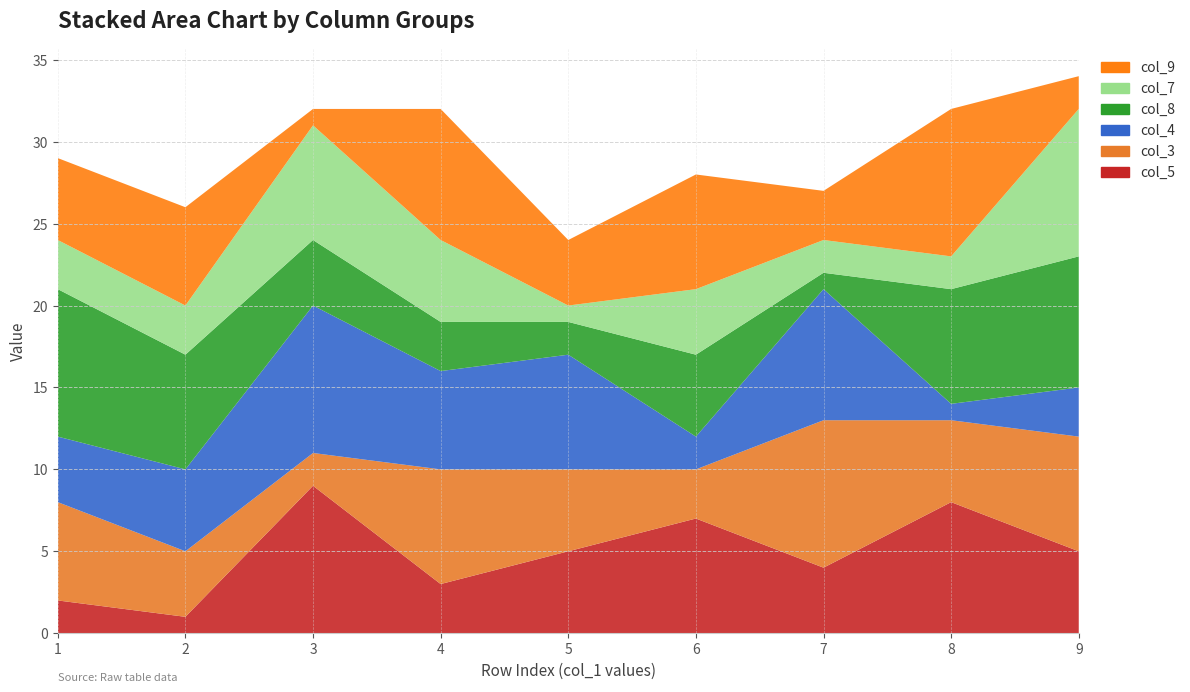

Reading right to left, what are all the values shown in this chart?

col_5: 9=5	8=8	7=4	6=7	5=5	4=3	3=9	2=1	1=2
col_3: 9=7	8=5	7=9	6=3	5=5	4=7	3=2	2=4	1=6
col_4: 9=3	8=1	7=8	6=2	5=7	4=6	3=9	2=5	1=4
col_8: 9=8	8=7	7=1	6=5	5=2	4=3	3=4	2=7	1=9
col_7: 9=9	8=2	7=2	6=4	5=1	4=5	3=7	2=3	1=3
col_9: 9=2	8=9	7=3	6=7	5=4	4=8	3=1	2=6	1=5